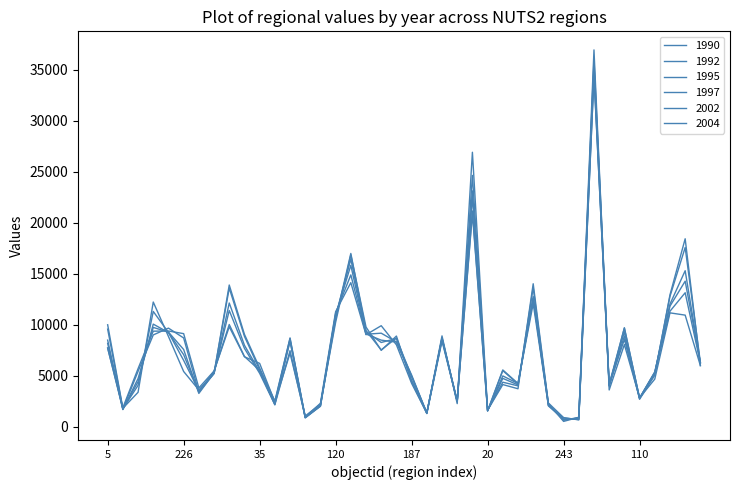

List the series in order of their peak value, highest first.

1990, 1995, 1992, 1997, 2004, 2002